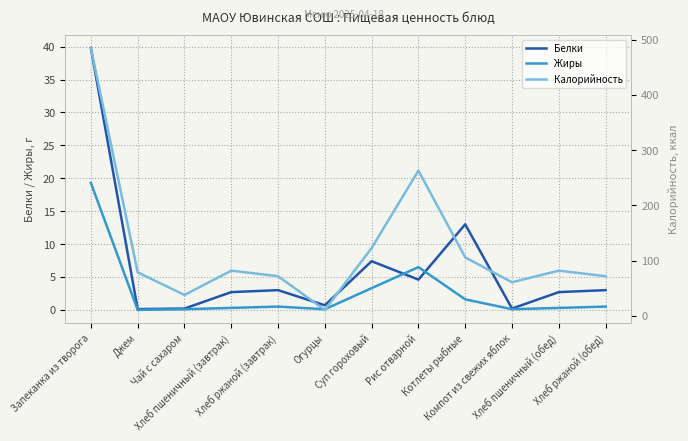

What is the spread (max minus min) of values at Котлеты рыбные?

104.4